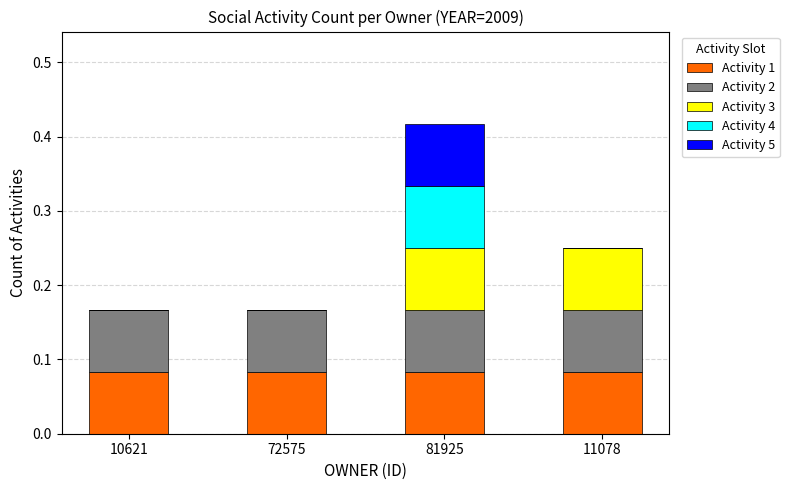

How many data points does each series have?

4